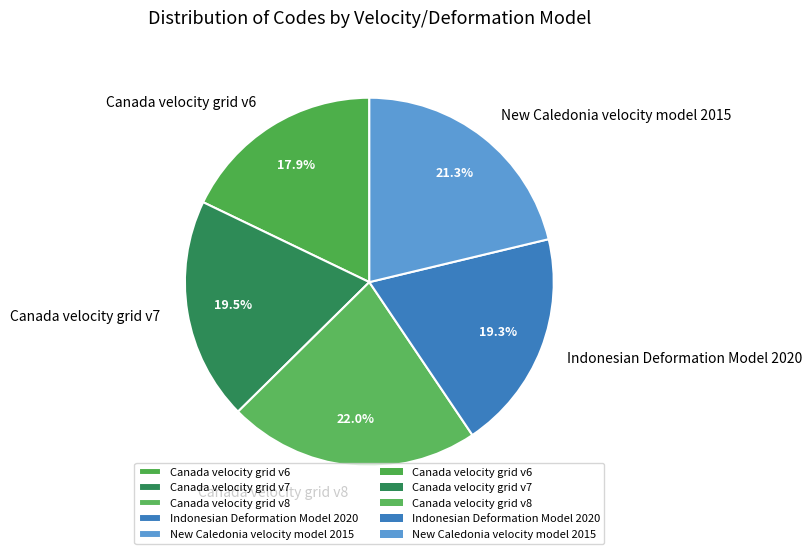

To the nearest percent, what is the difference between the New Caledonia velocity model 2015 and Canada velocity grid v8 slice percentages?

1%